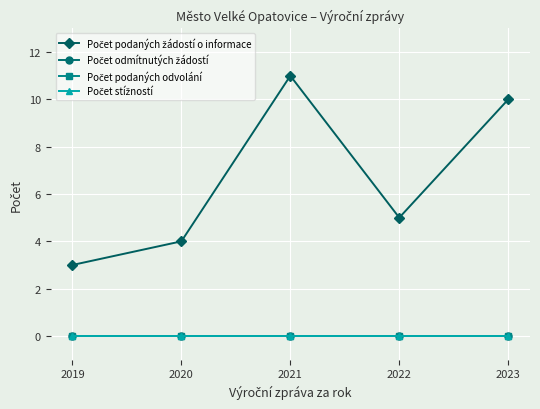

Reading left to right, transcribe all the data shown in this chart.

Počet podaných žádostí o informace: 2019=3	2020=4	2021=11	2022=5	2023=10
Počet odmítnutých žádostí: 2019=0	2020=0	2021=0	2022=0	2023=0
Počet podaných odvolání: 2019=0	2020=0	2021=0	2022=0	2023=0
Počet stížností: 2019=0	2020=0	2021=0	2022=0	2023=0